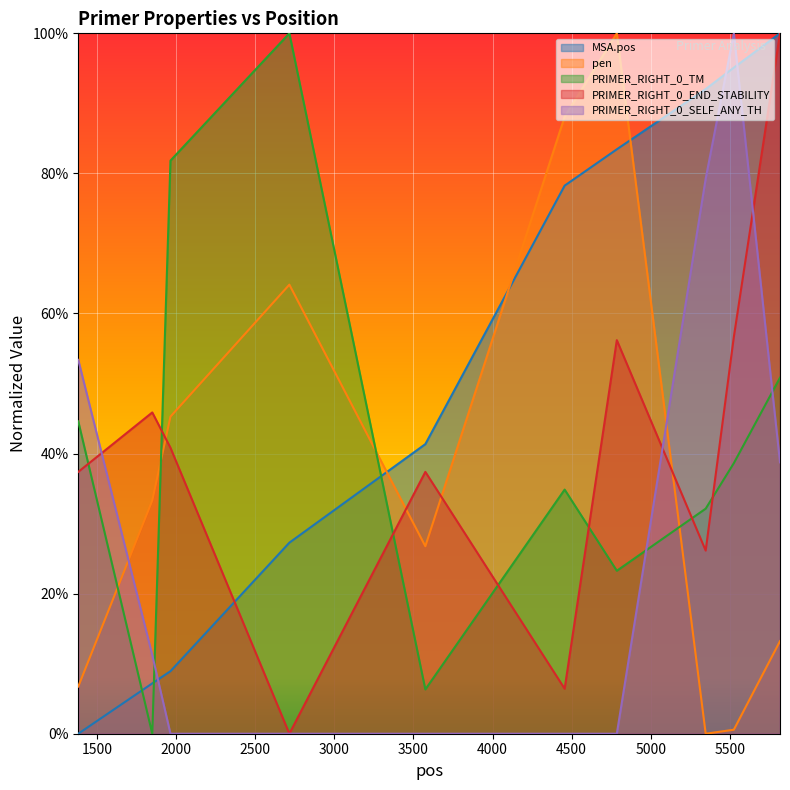

What are all the series names shown in the legend?

MSA.pos, pen, PRIMER_RIGHT_0_TM, PRIMER_RIGHT_0_END_STABILITY, PRIMER_RIGHT_0_SELF_ANY_TH